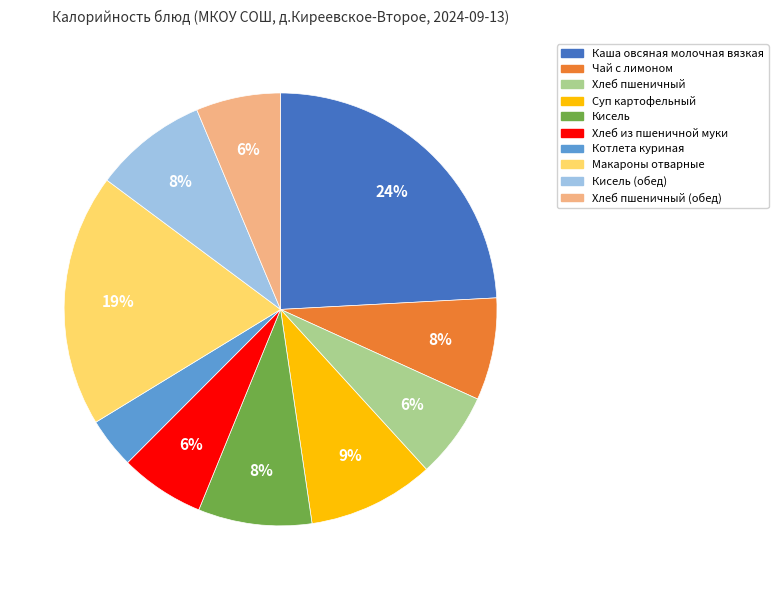

Does any single category account for the majority?

No